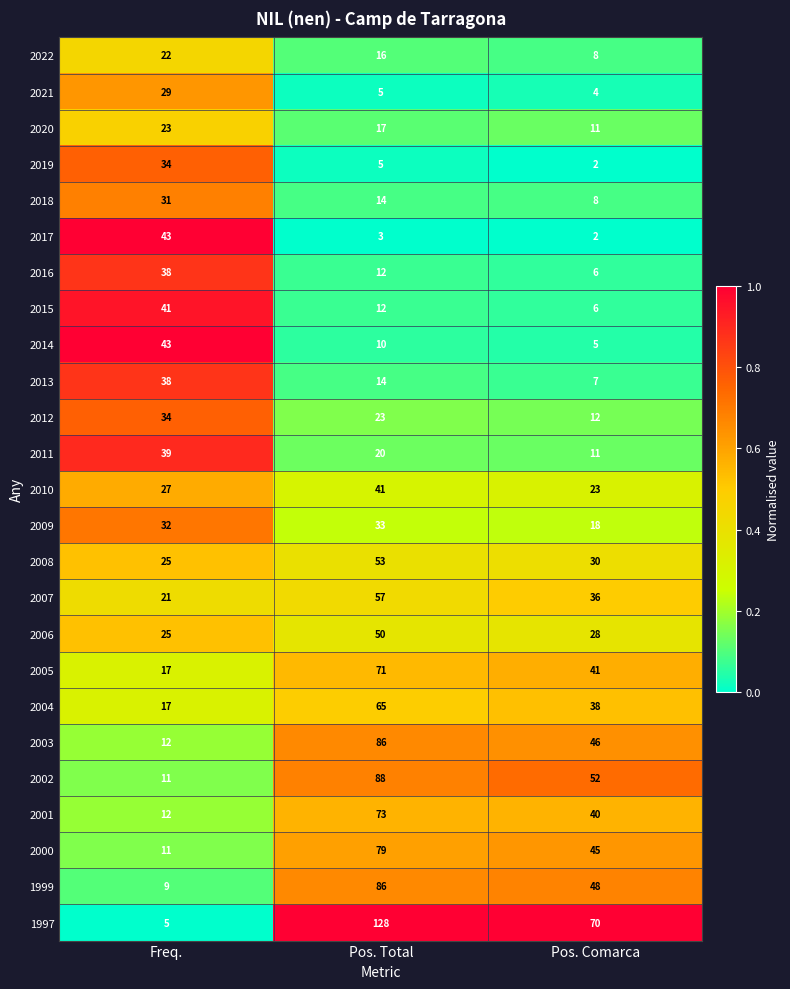

Which series has the largest total across all categories?

1997